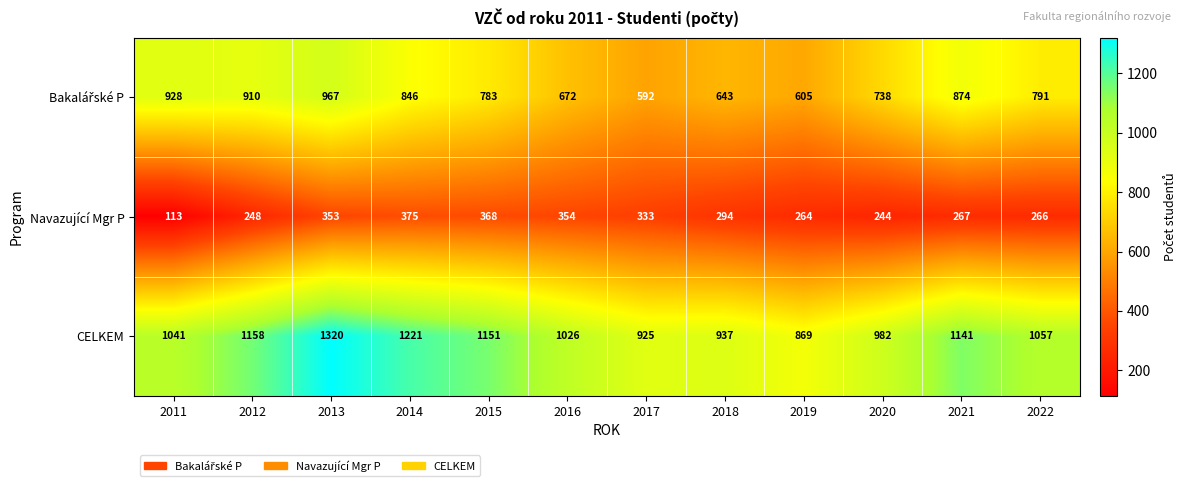

What is the lowest value of the CELKEM series?

869